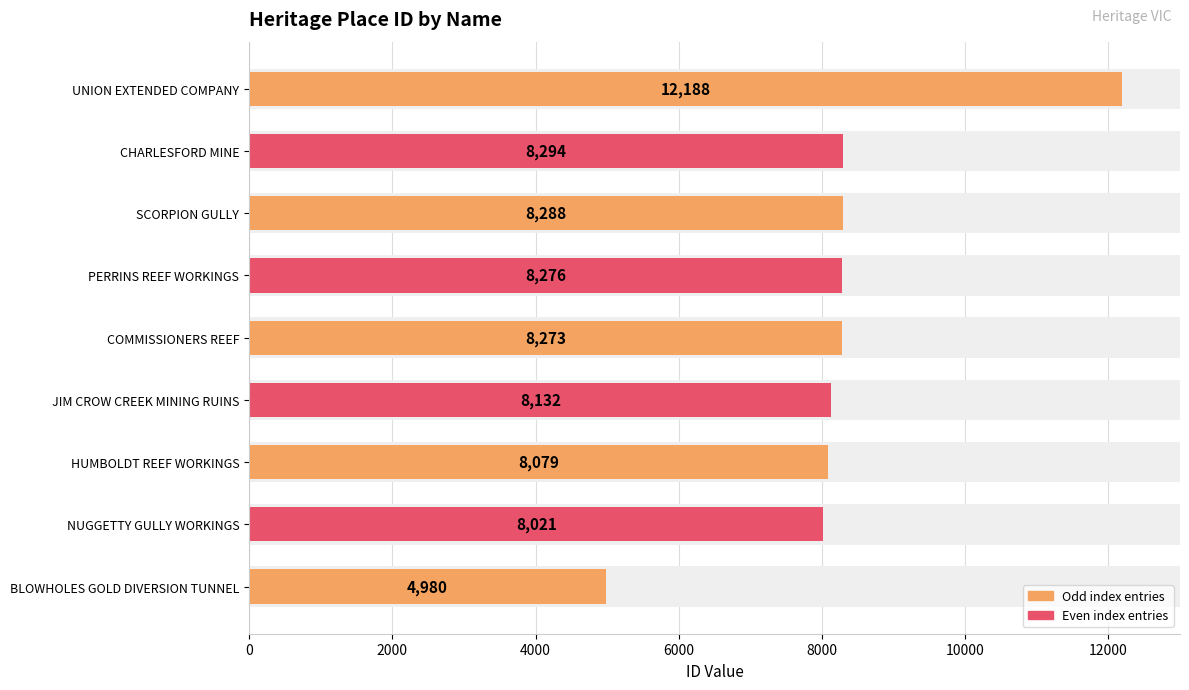

What is the greatest value displayed?

12188